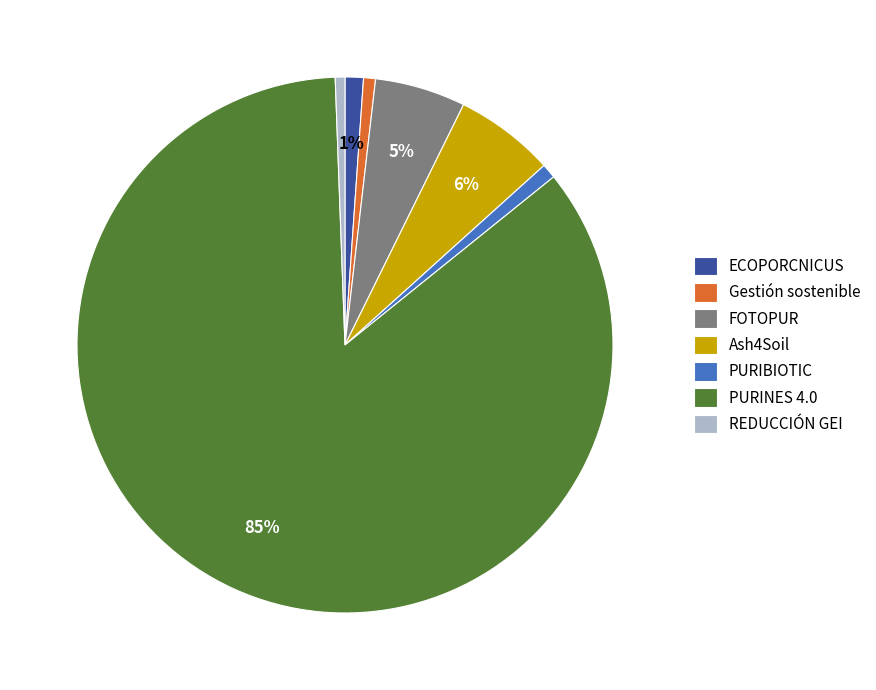

Which category accounts for the majority?

PURINES 4.0